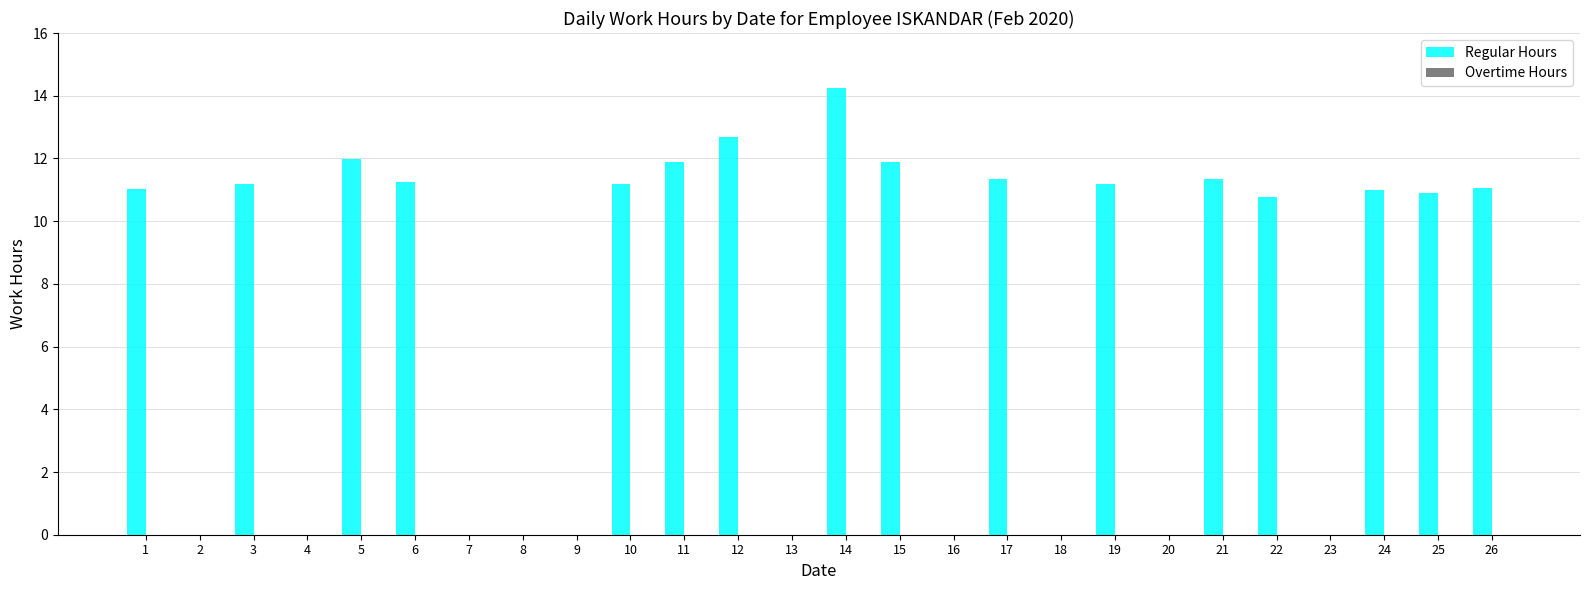

The chart shows a value of 0.0 at 8. True or false?

True